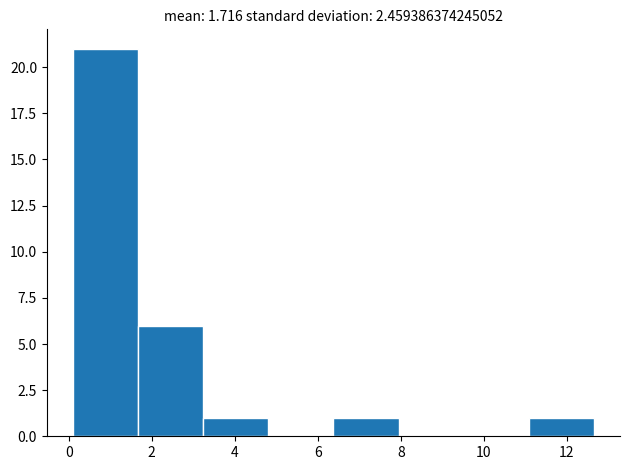

Reading left to right, transcribe this chart: for each bar, give the range it covers on the x-axis and its height. Neither the bar edges nor the heights are printed on the chart, so give them approximately, as read against the axes.

0.2 to 1.6: 21
1.6 to 3.2: 6
3.2 to 4.8: 1
4.8 to 6.4: 0
6.4 to 8.0: 1
8.0 to 9.6: 0
9.6 to 11.0: 0
11.0 to 12.6: 1